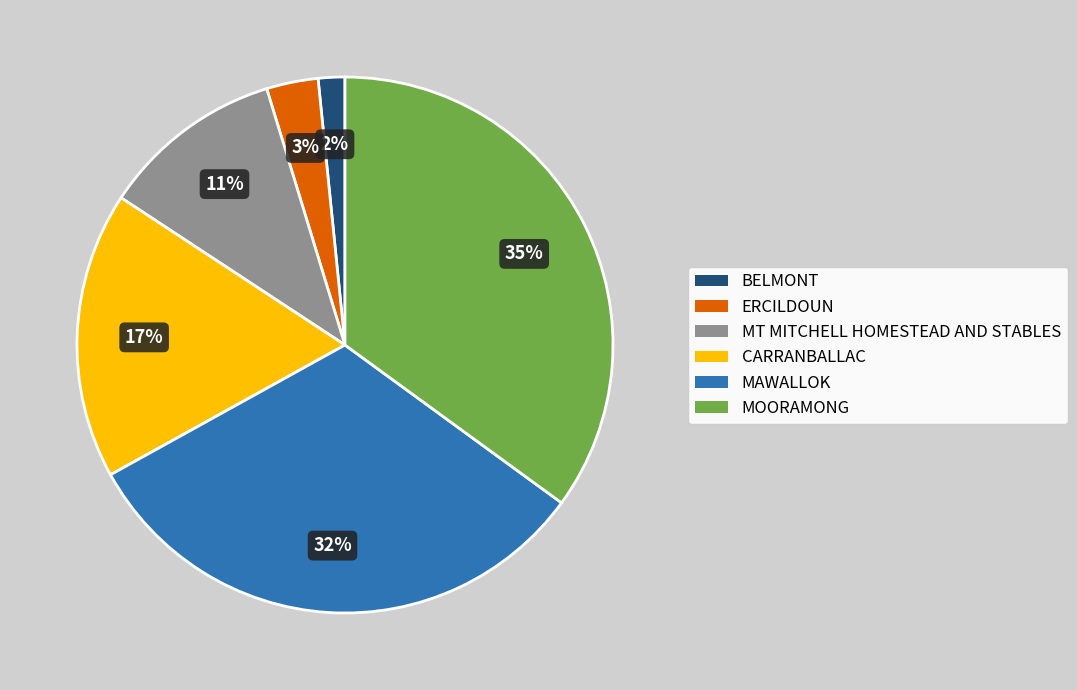

Is there a majority slice in this chart?

No